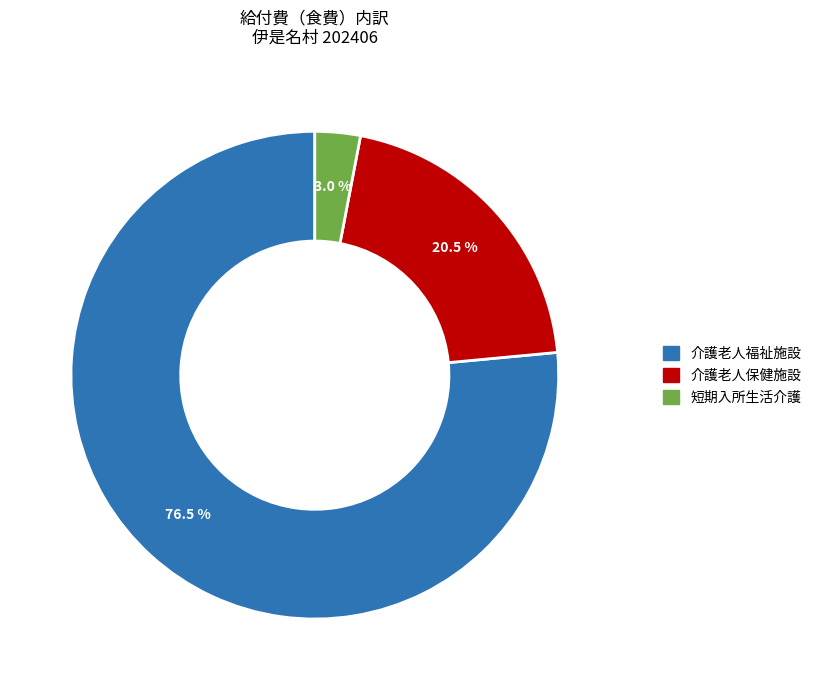

Rank the categories by value from lowest to highest.

短期入所生活介護, 介護老人保健施設, 介護老人福祉施設